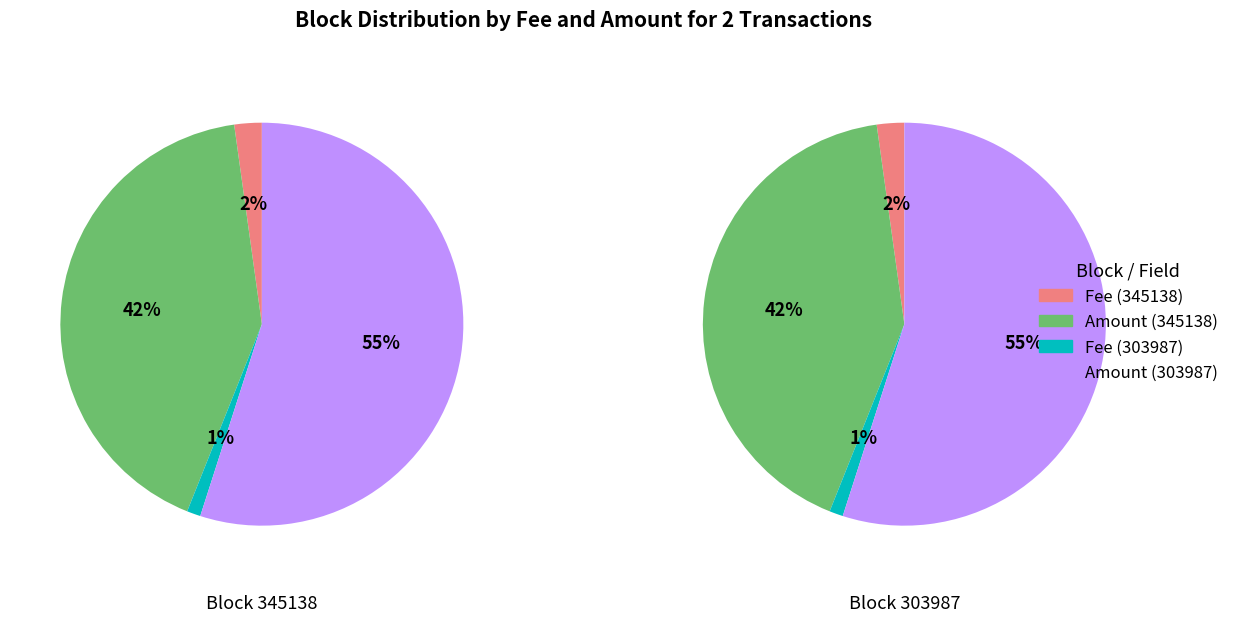

To the nearest percent, what portion does 303987 represent?

100%